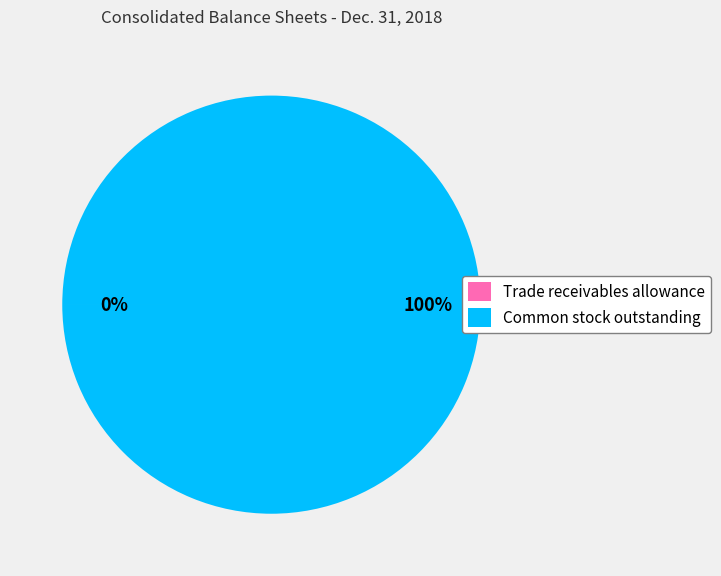

What is the largest slice in the pie chart?

Common stock outstanding